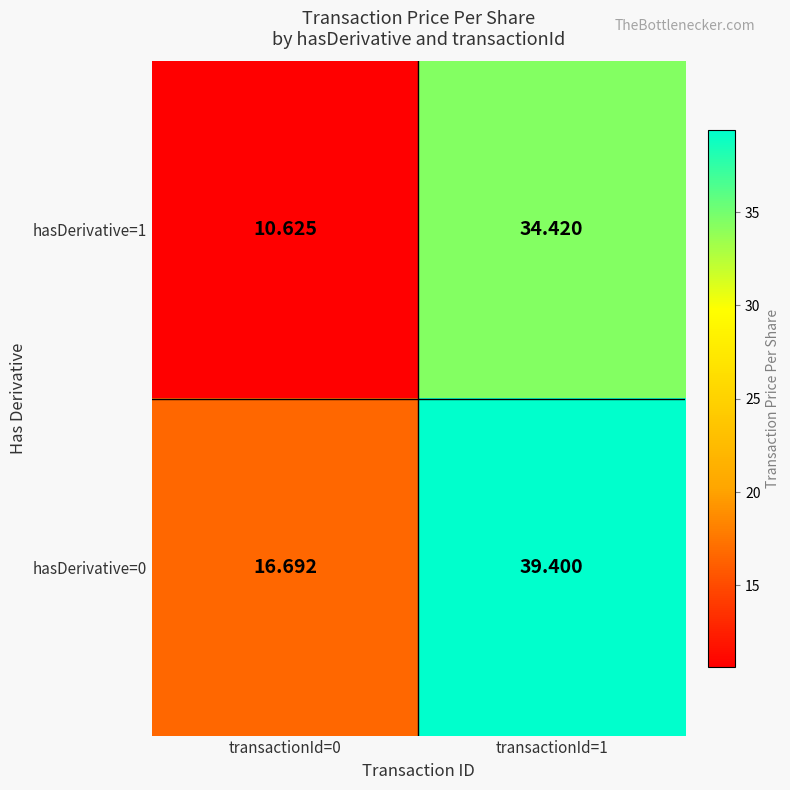

Which series changed the most between transactionId=0 and transactionId=1?

hasDerivative=1